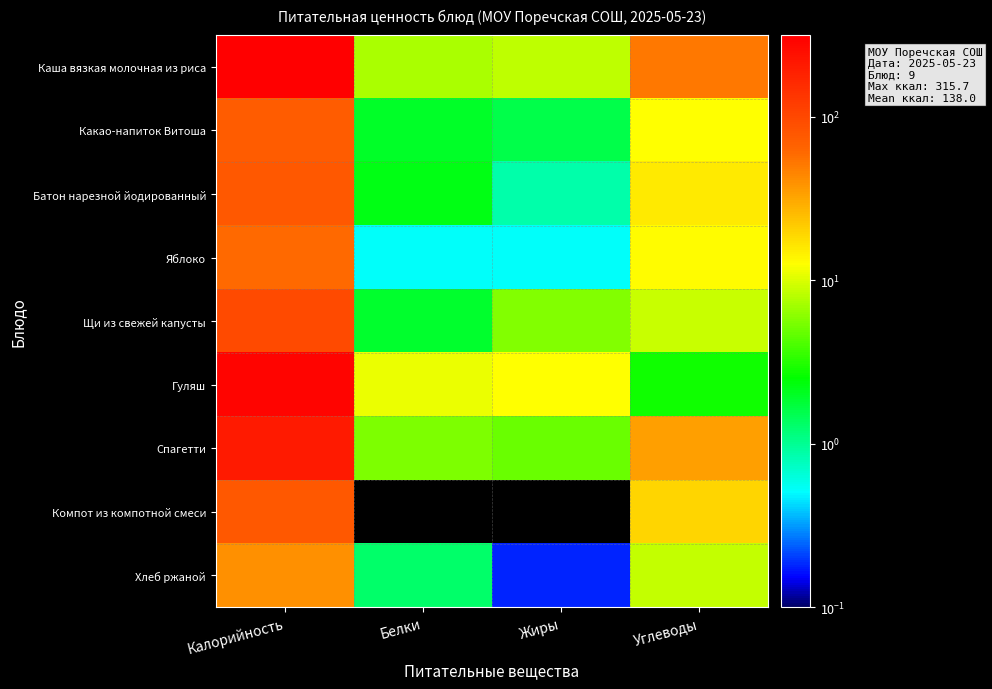

What is the greatest value displayed?

315.7